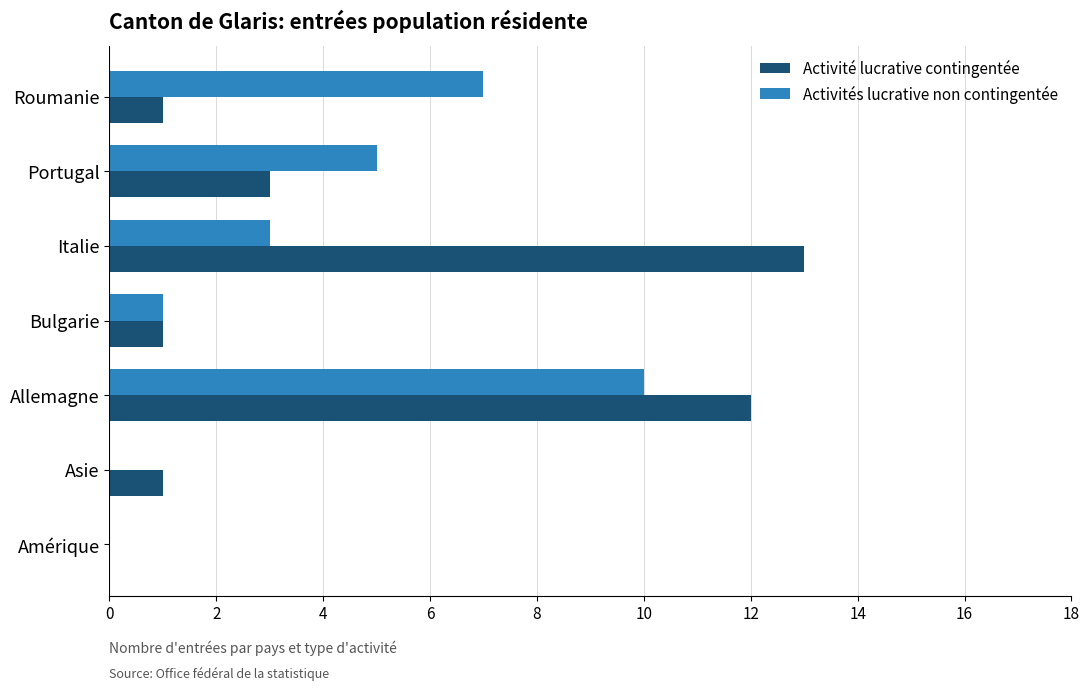

What is the sum of all Activités lucrative non contingentée values?

26